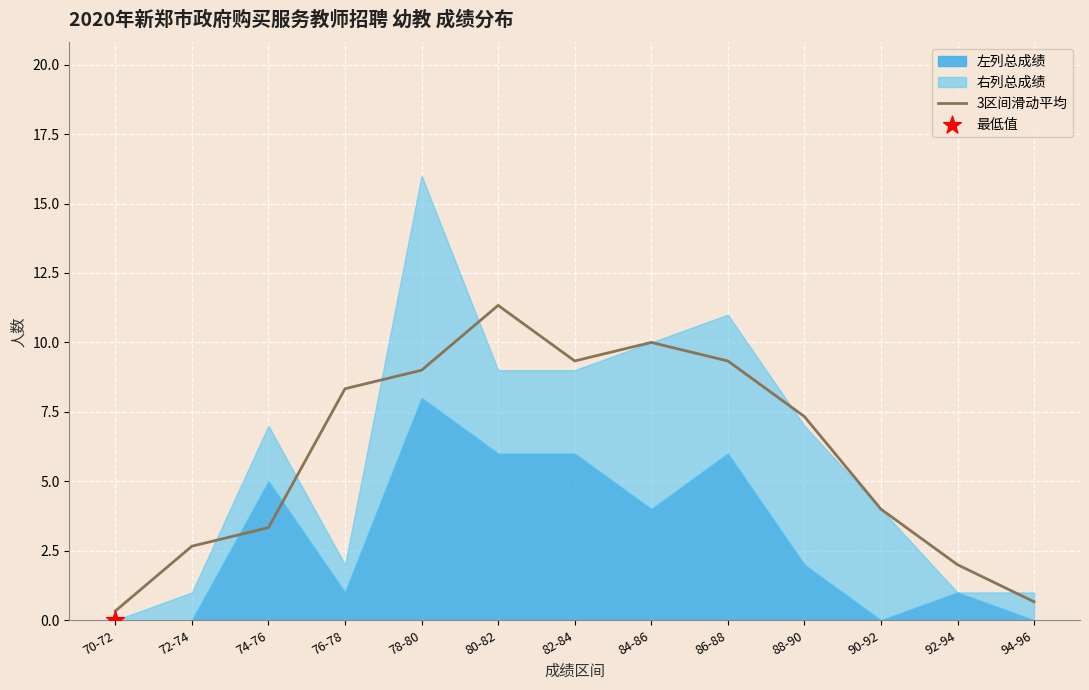

Between 92-94 and 80-82, which is larger?

80-82